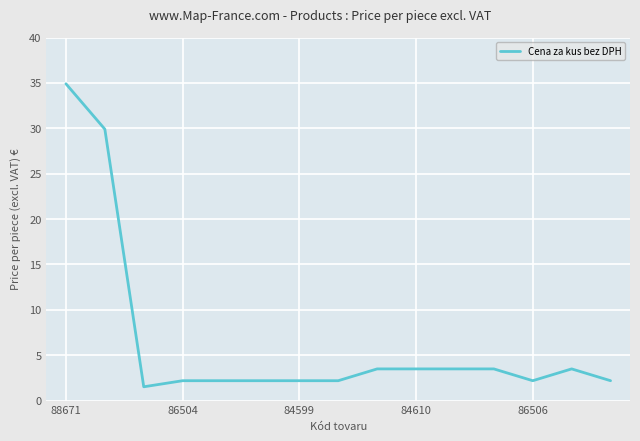

What is the smallest value displayed?

1.5